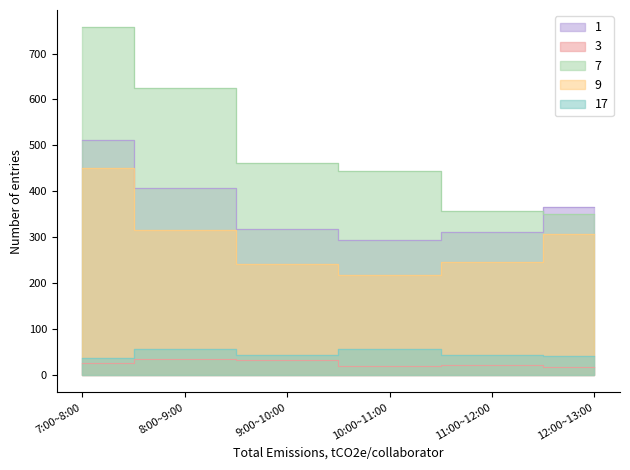

What is the spread (max minus min) of values at 7:00~8:00?

731